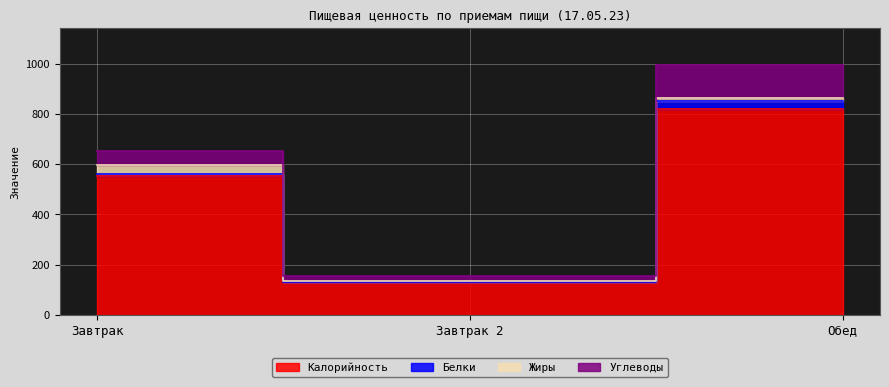

Which category has the highest value across all series?

Обед